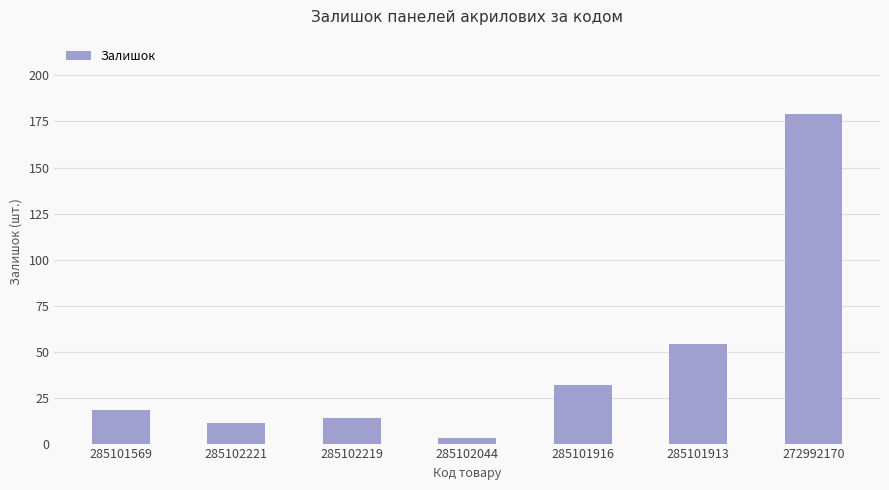

The chart shows a value of 55 at 285101916. True or false?

False